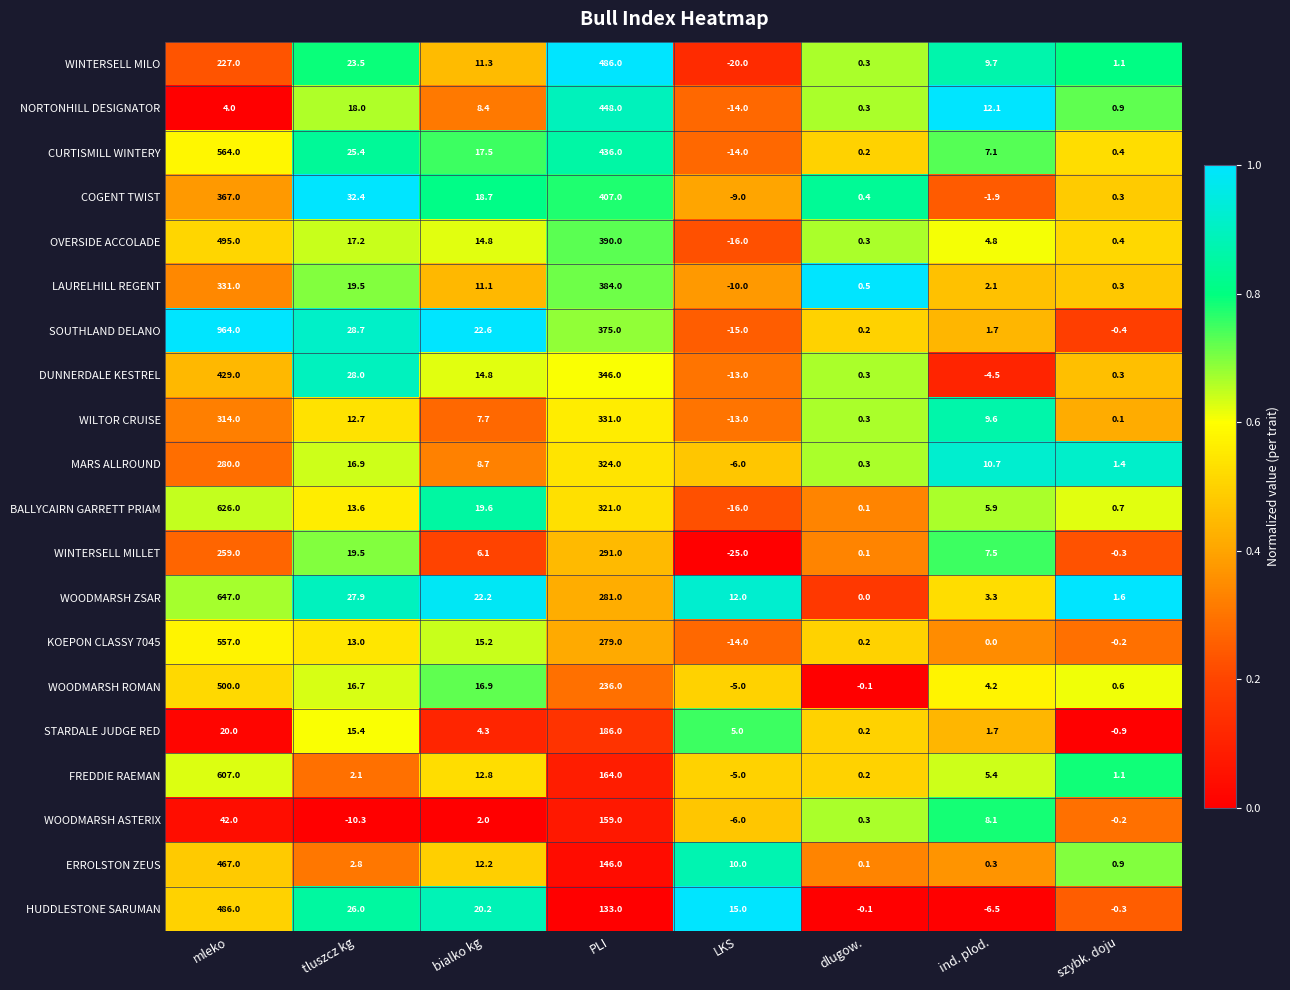

Rank the categories by HUDDLESTONE SARUMAN value from lowest to highest.

ind. plod., szybk. doju, dlugow., LKS, bialko kg, tluszcz kg, PLI, mleko